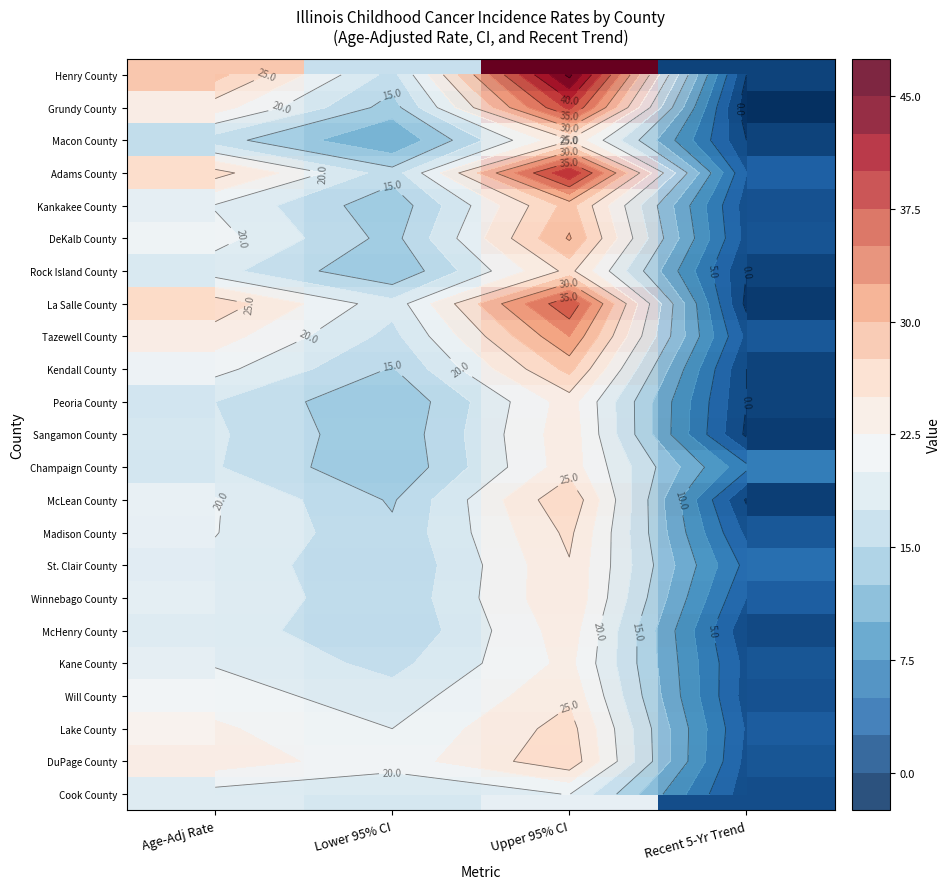

How many data points in McHenry County are less than 19?

2